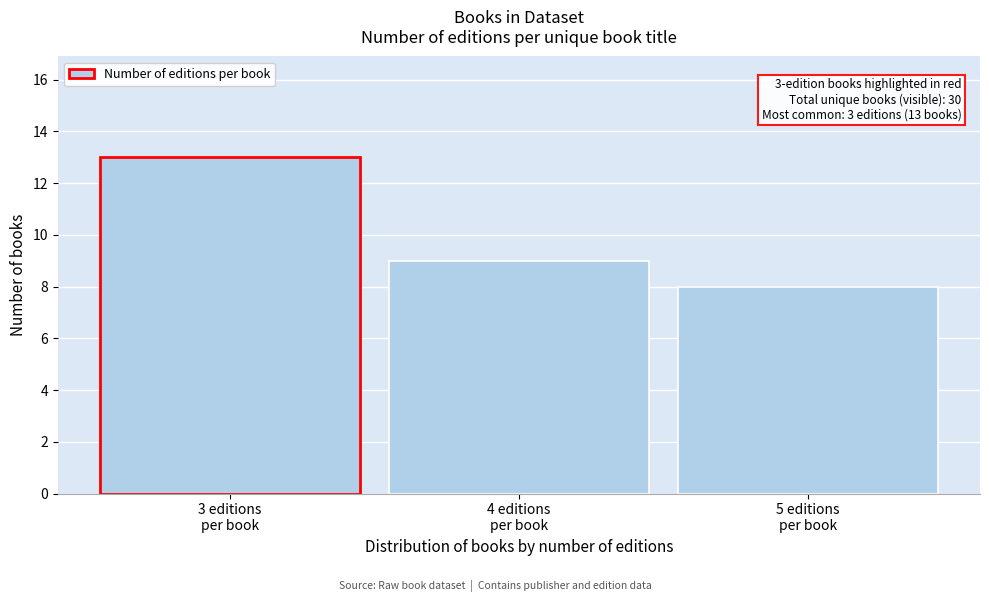

Reading left to right, what are all the values shown in this chart?

13	9	8